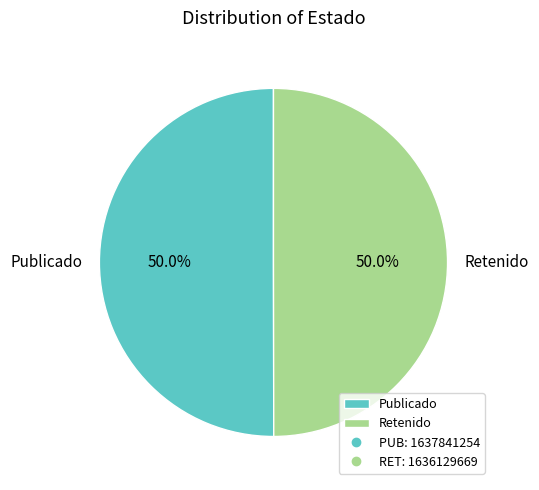

What is the ratio of the value at Publicado to the value at Retenido?

1.0